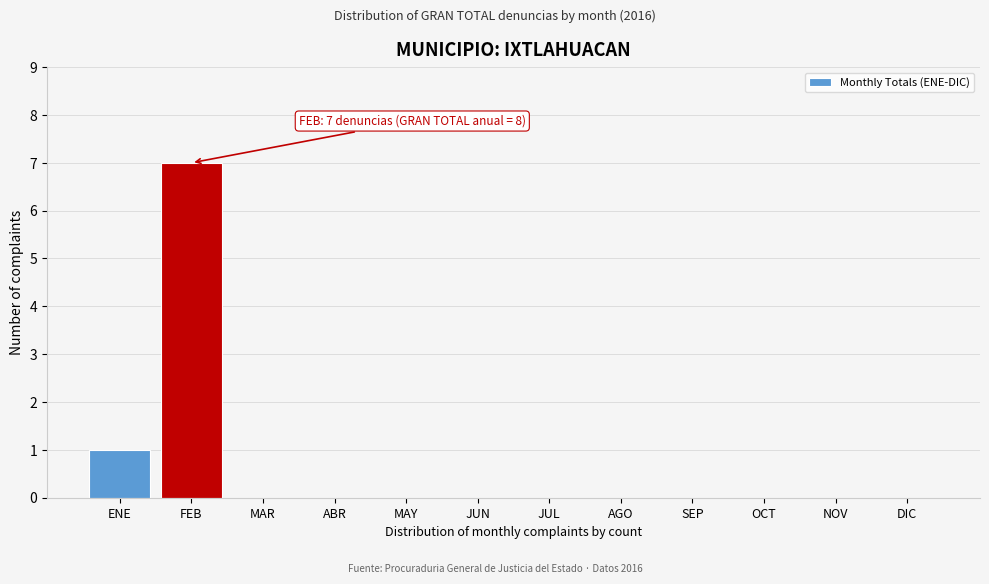

Reading left to right, transcribe all the data shown in this chart.

ENE=1	FEB=7	MAR=0	ABR=0	MAY=0	JUN=0	JUL=0	AGO=0	SEP=0	OCT=0	NOV=0	DIC=0